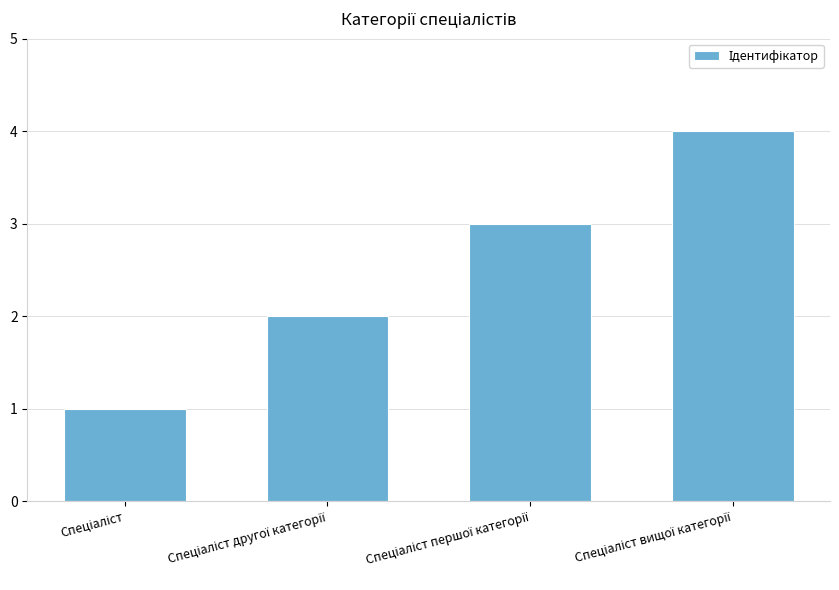

What is the sum of all values?

10